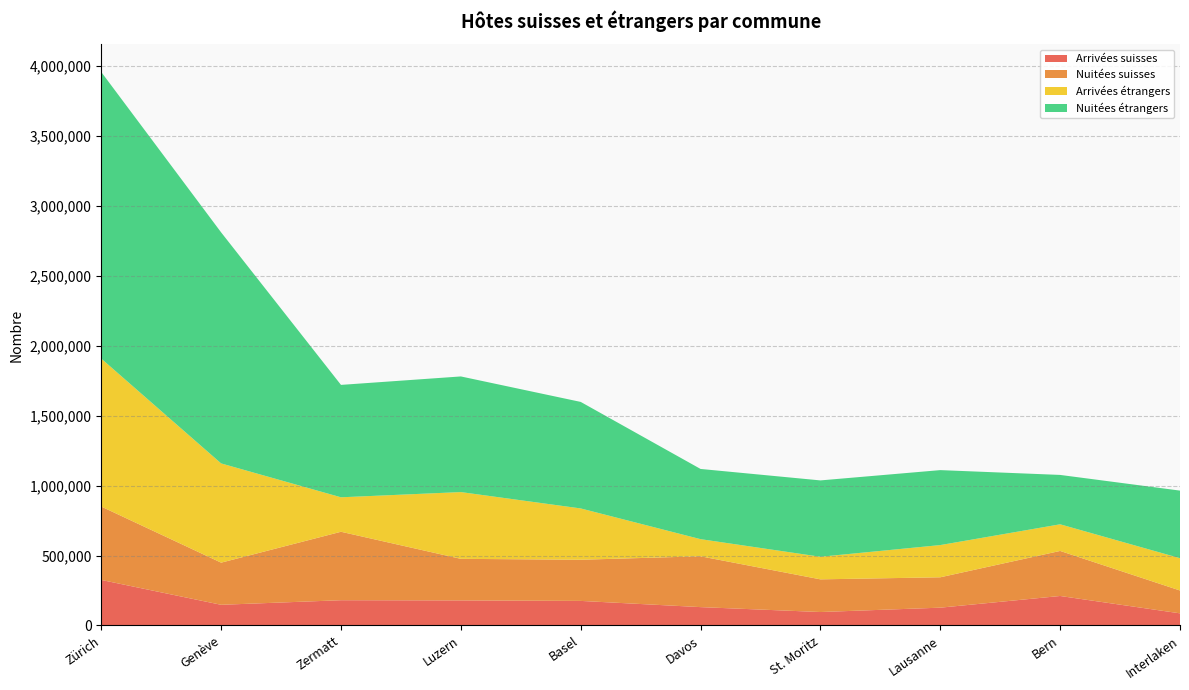

Reading left to right, list all the values displayed in this chart.

Arrivées suisses: Zürich=325356	Genève=147559	Zermatt=180307	Luzern=178936	Basel=175369	Davos=130972	St. Moritz=95865	Lausanne=127037	Bern=210589	Interlaken=86418
Nuitées suisses: Zürich=524788	Genève=301502	Zermatt=489621	Luzern=297394	Basel=294399	Davos=363540	St. Moritz=233719	Lausanne=217314	Bern=322201	Interlaken=163429
Arrivées étrangers: Zürich=1058096	Genève=709641	Zermatt=246552	Luzern=477478	Basel=366989	Davos=122519	St. Moritz=161514	Lausanne=230368	Bern=190527	Interlaken=231123
Nuitées étrangers: Zürich=2049897	Genève=1652438	Zermatt=803937	Luzern=827069	Basel=761908	Davos=502175	St. Moritz=546151	Lausanne=536162	Bern=353185	Interlaken=483351